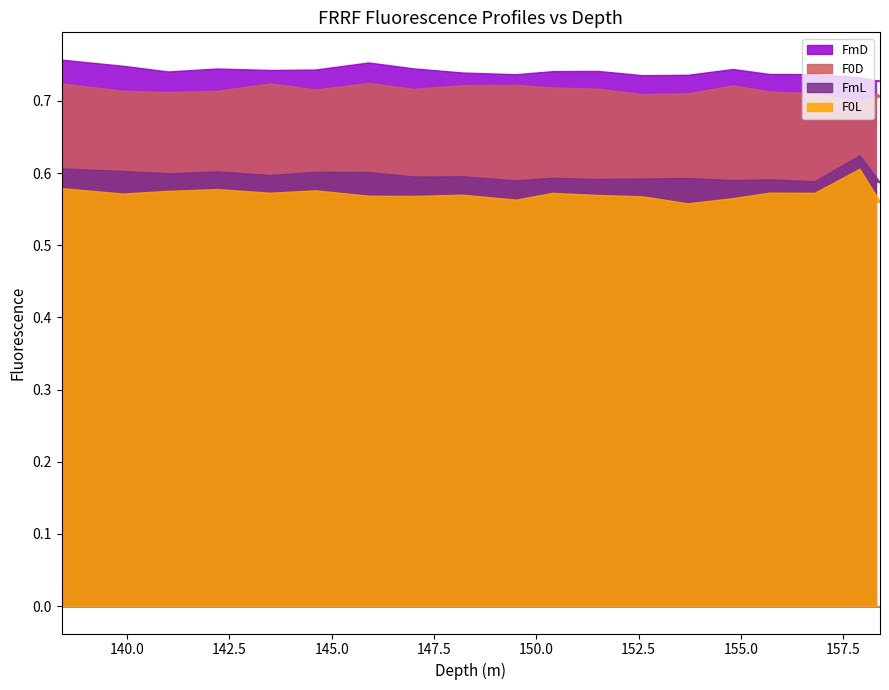

True or false: F0L and FmD cross at least once.

False